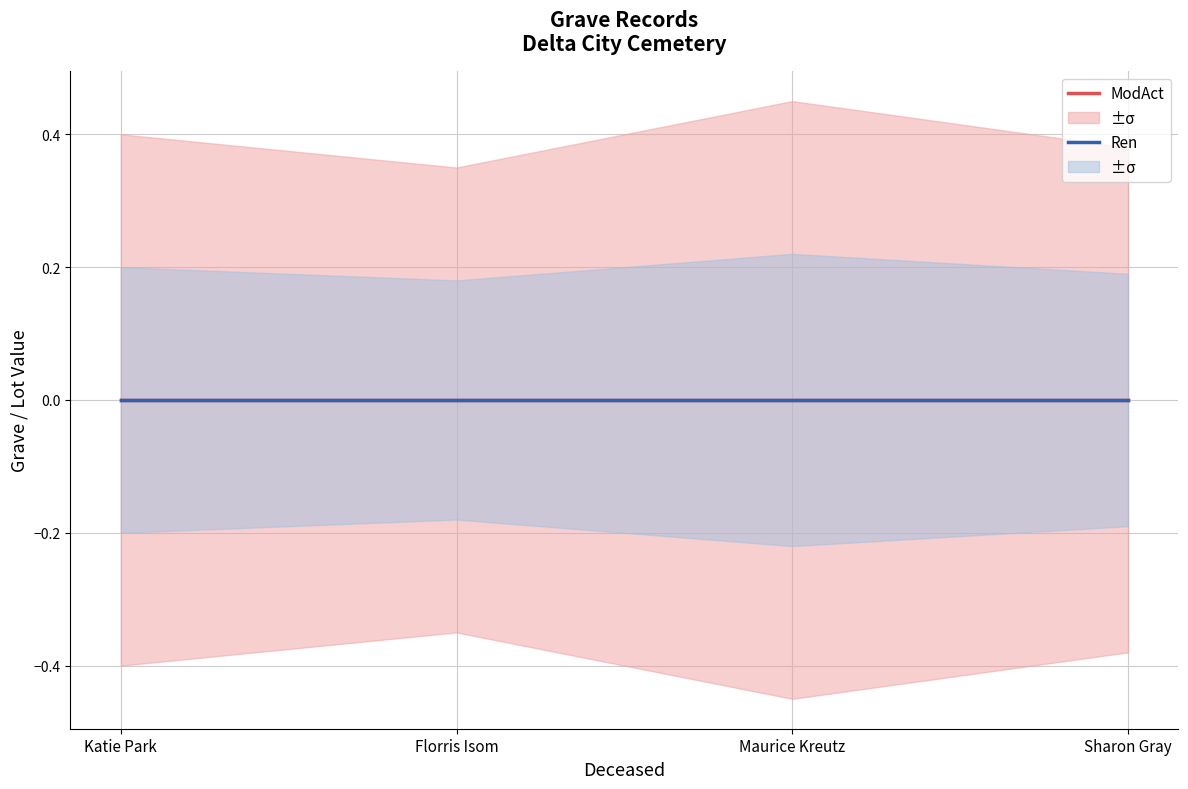

The value of Ren_upper at Florris Isom is 0.1. True or false?

False